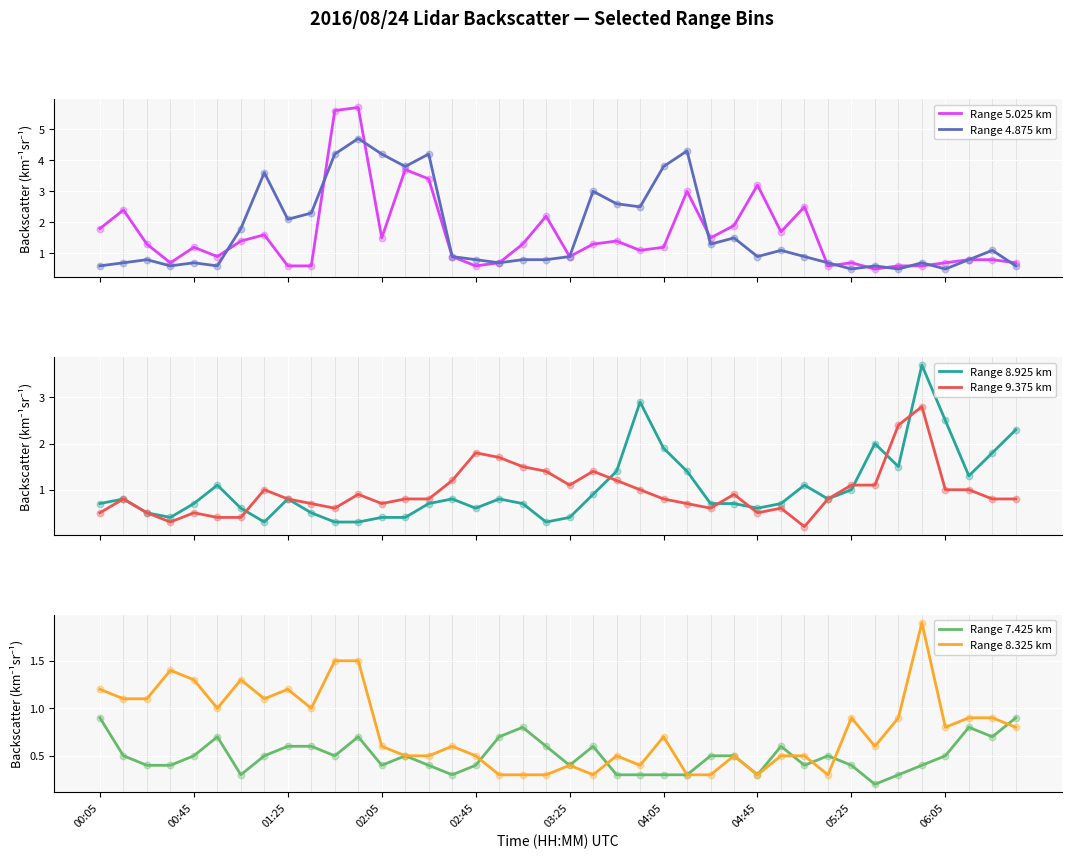

Which series reaches the maximum Y coordinate?

Range 5.025 km